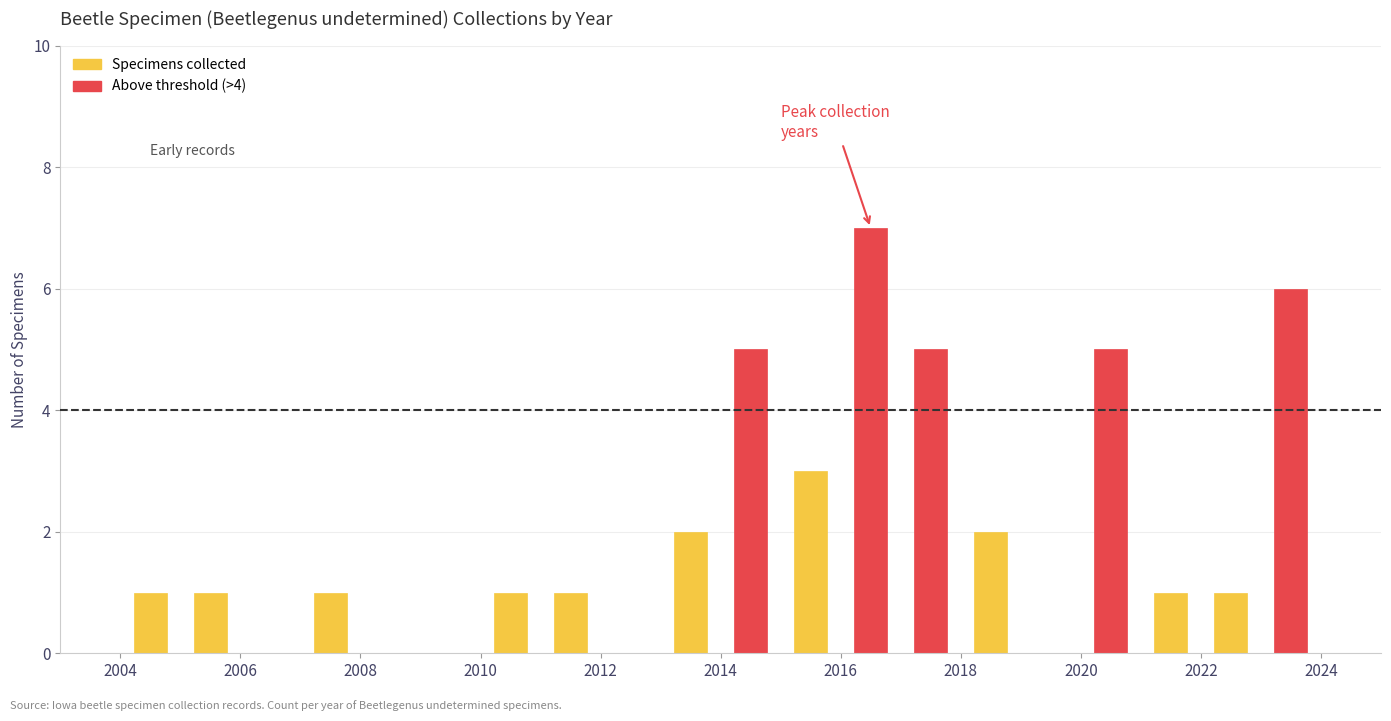

Rank the categories by value from highest to lowest.

8, 15, 6, 9, 12, 7, 5, 10, 0, 1, 2, 3, 4, 13, 14, 11